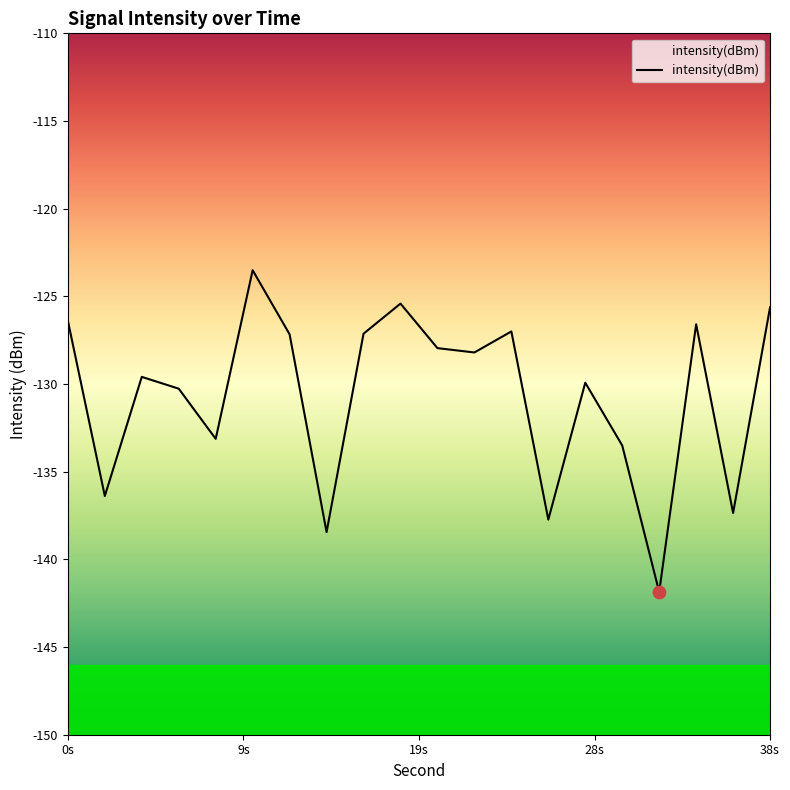

Which has a higher value, 28 or 12?

12